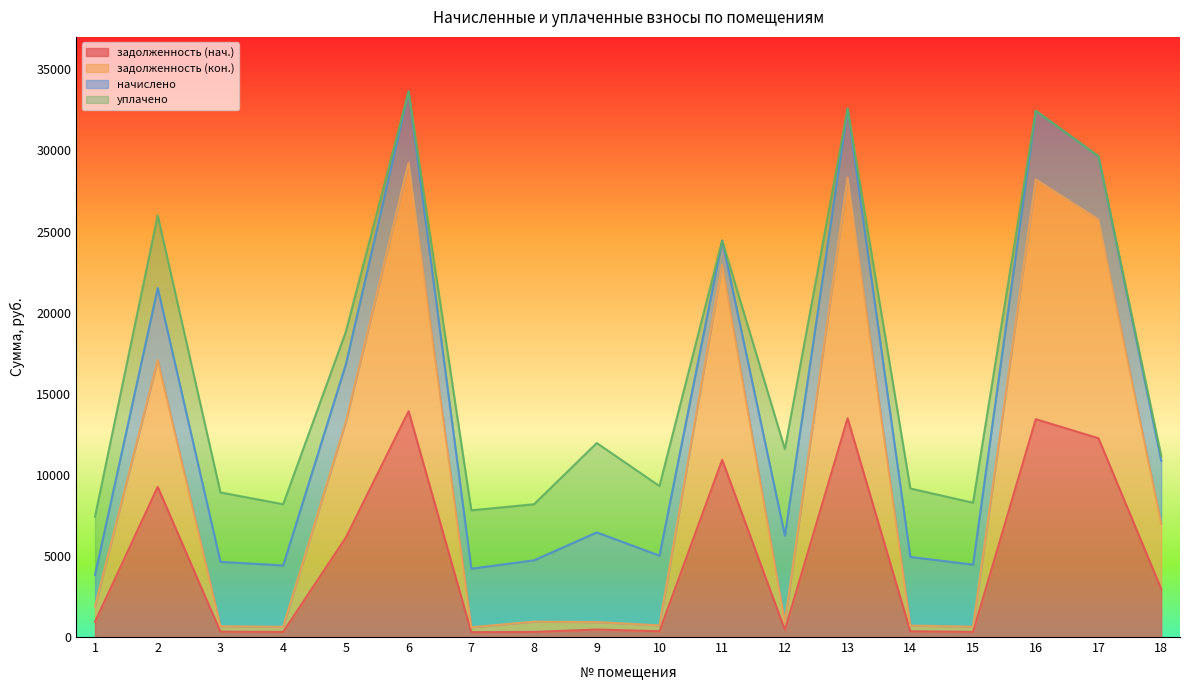

Which series changed the most between 10 and 18?

задолженность (кон.)